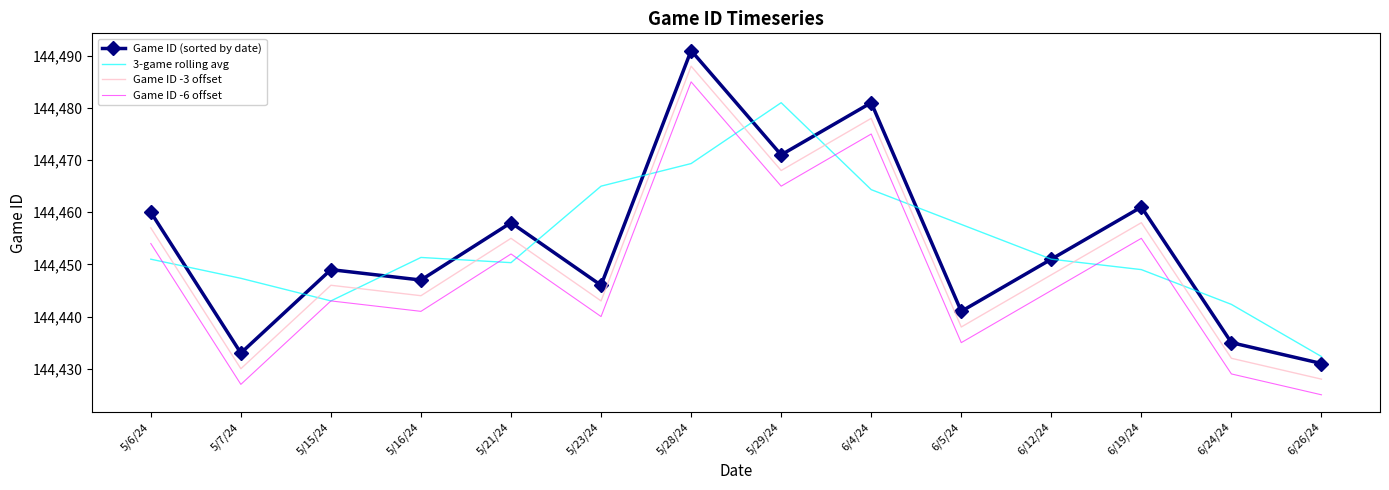

Where does the Game ID -3 offset series first go above 144448?

5/6/24